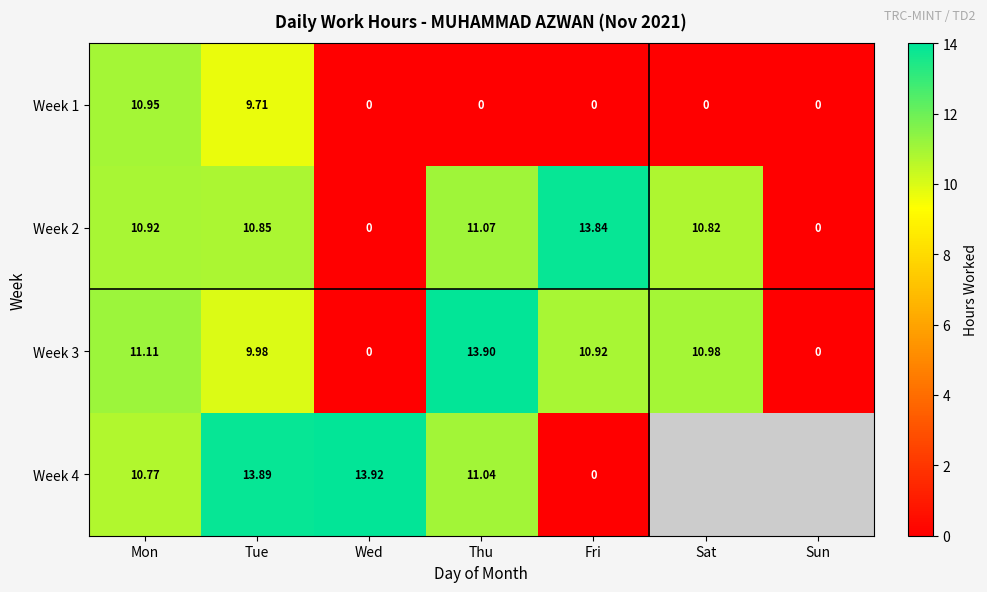

At which label is Week 1 closest to 5?

Tue